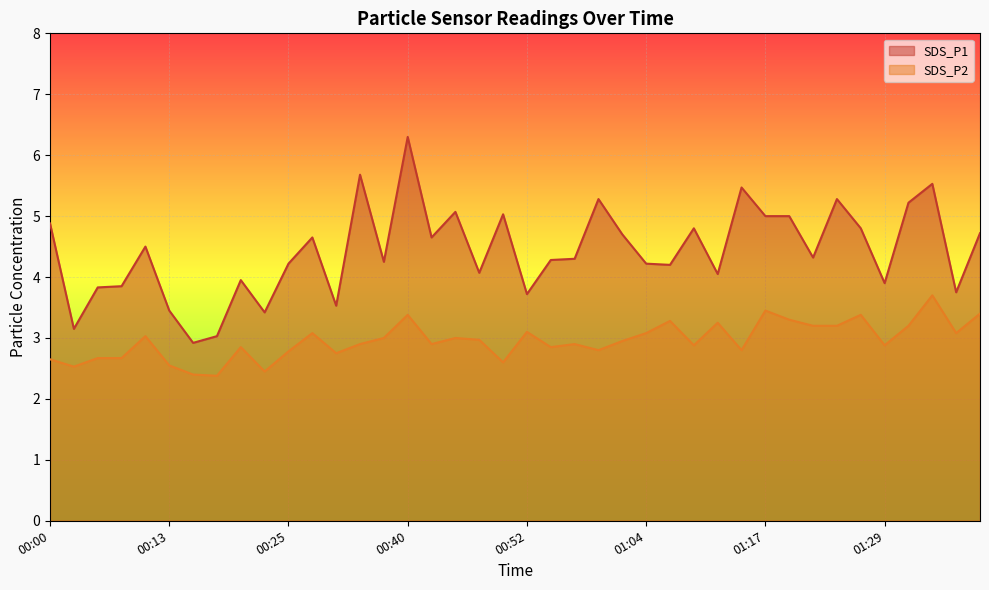

True or false: SDS_P2 and SDS_P1 intersect in this chart.

False